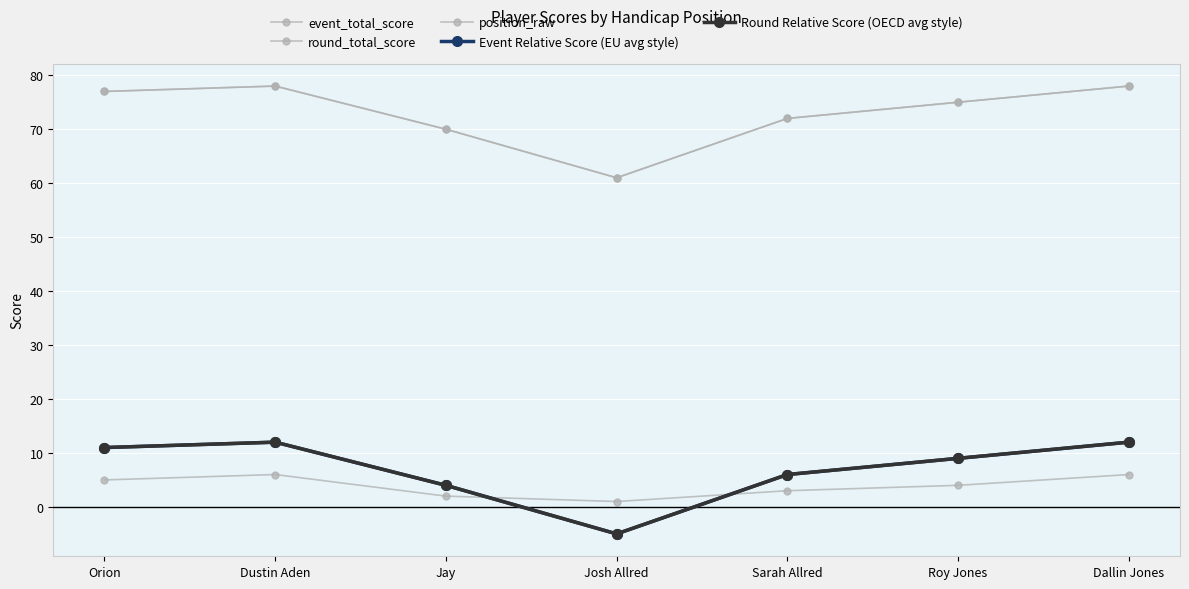

What is the difference between the maximum and minimum values in the position_raw series?

5